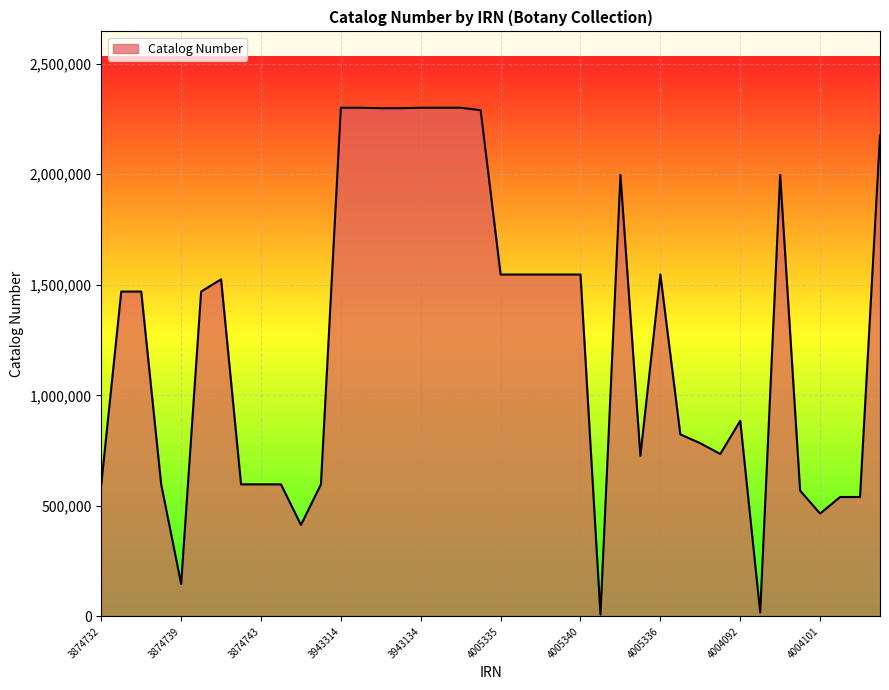

What is the sum of all values?

50012717